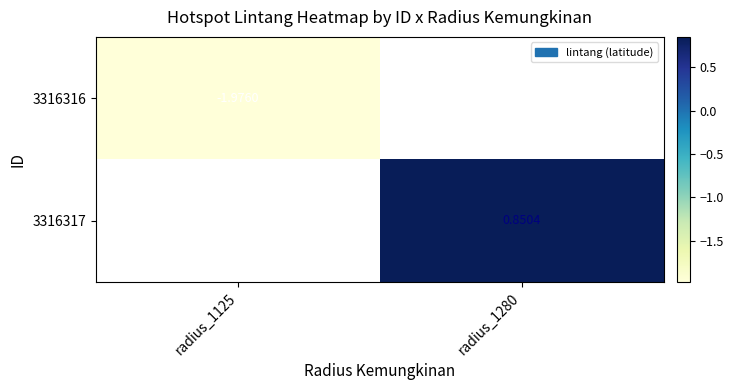

Is the value of 3316317 at radius_1125 greater than the value of 3316316 at radius_1125?

No